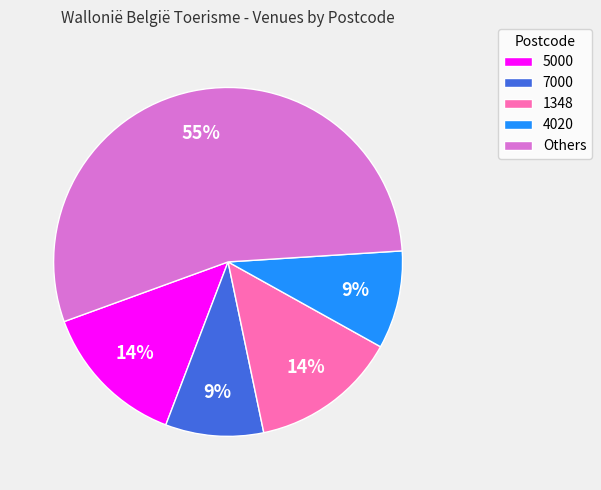

To the nearest percent, what is the difference between the Others and 1348 slice percentages?

41%